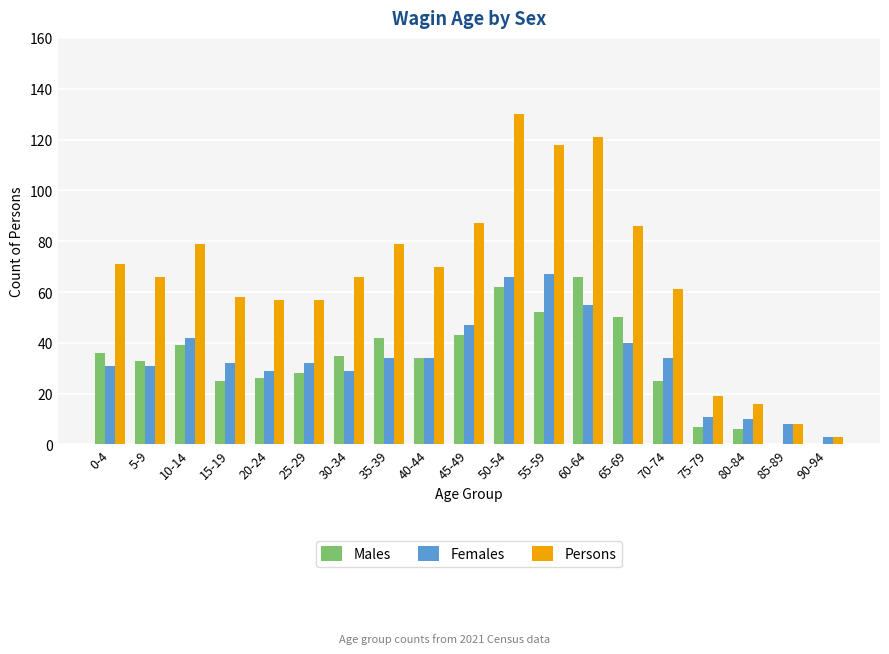

What is the total value across all series at 50-54?

258